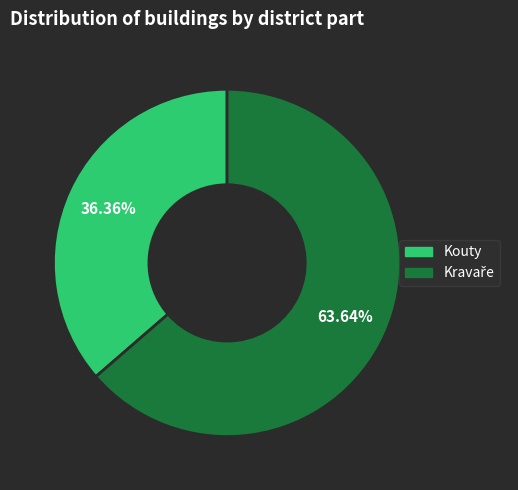

Is there a majority slice in this chart?

Yes